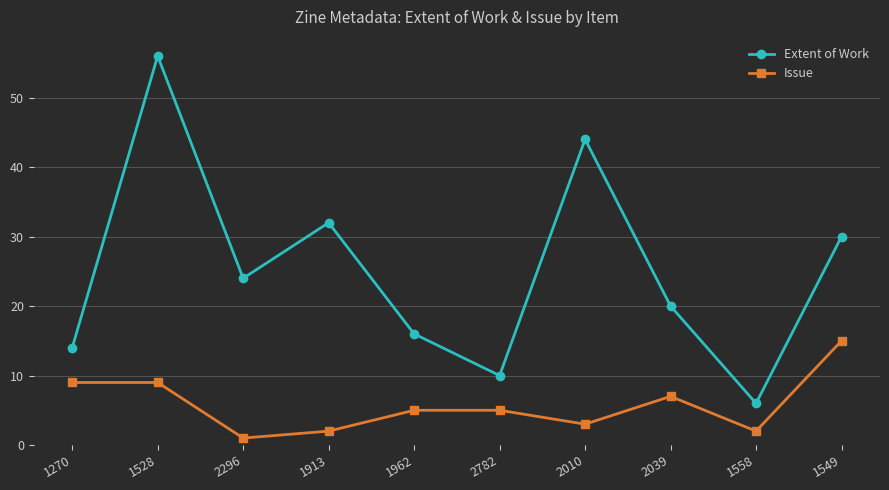

Is it true that Extent of Work equals 56 at 1528?

True